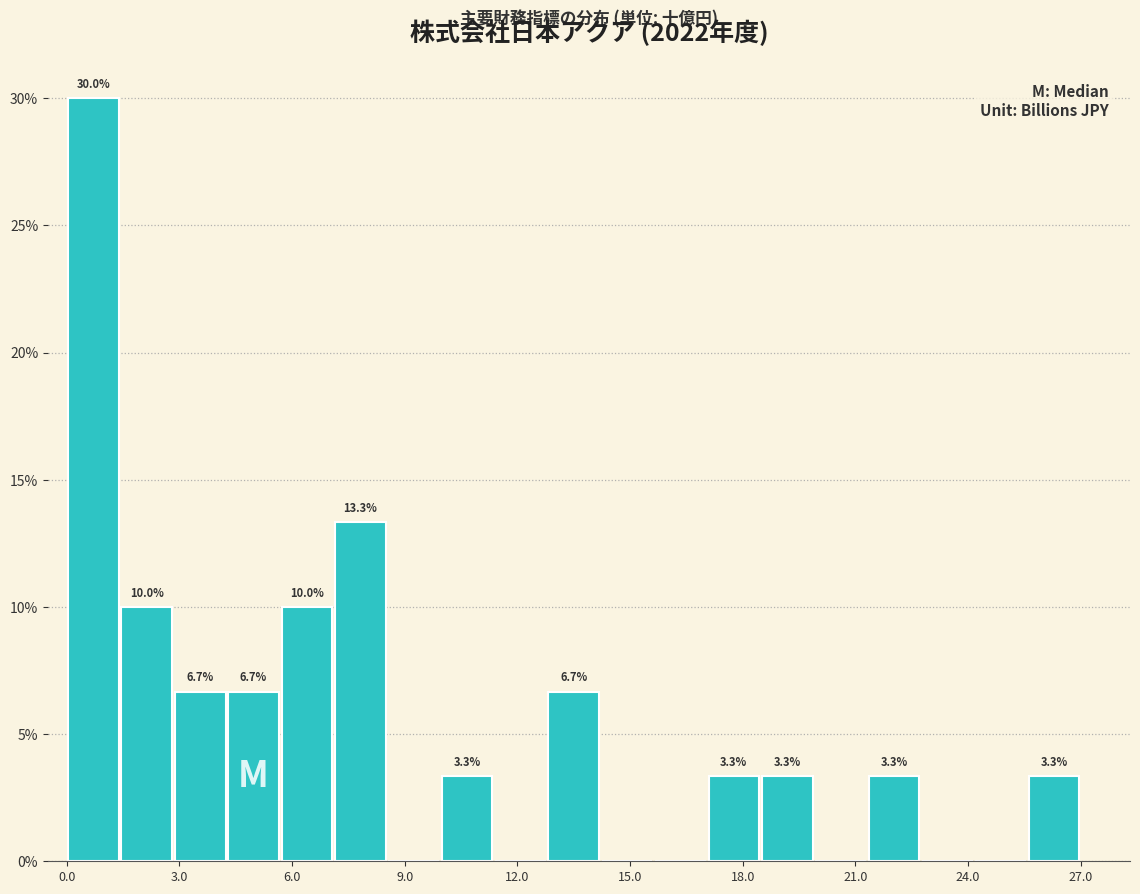

Around what value on the x-axis is the tallest bar? Give the approximate position of its centre, as read against the axis.

0.5